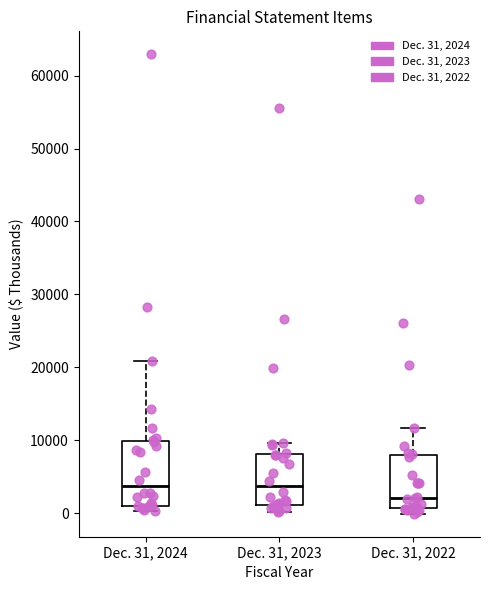

Where is the upper edge of the box for Dec. 31, 2024 on the y-axis? The values are not printed on the chart, so give them approximately, as read against the axis.

10000